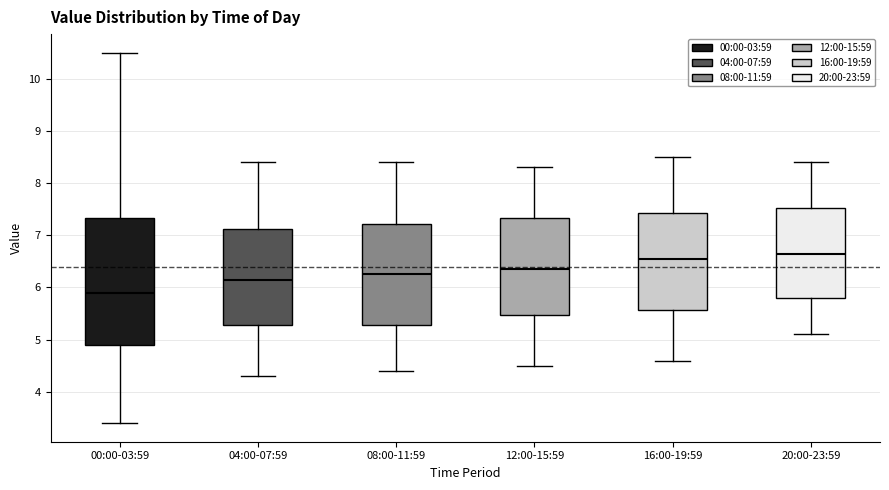

Comparing the boxes themselves (not the whiskers), which one is the tallest?

00:00-03:59